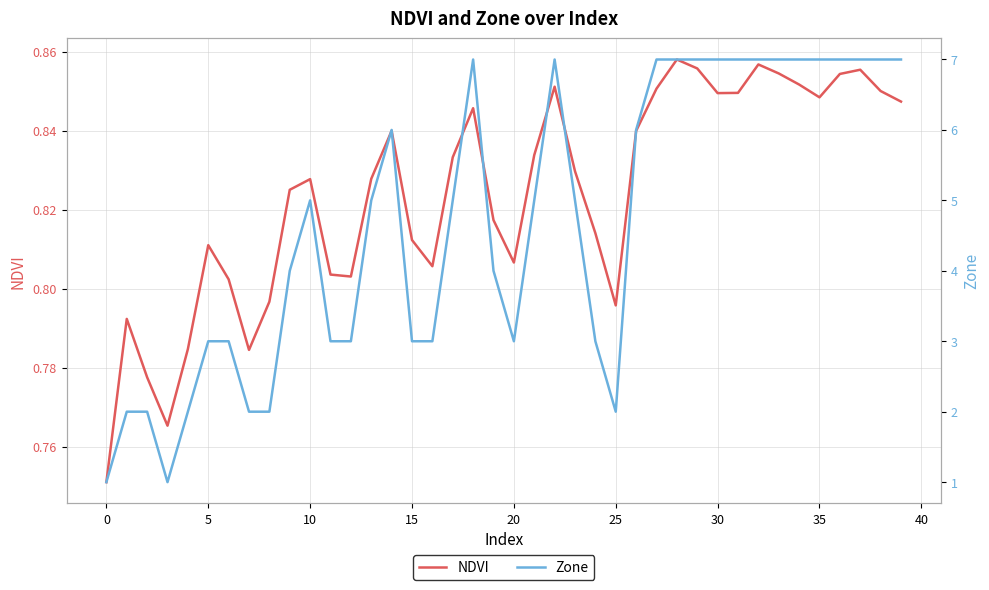

True or false: NDVI and Zone cross at least once.

False